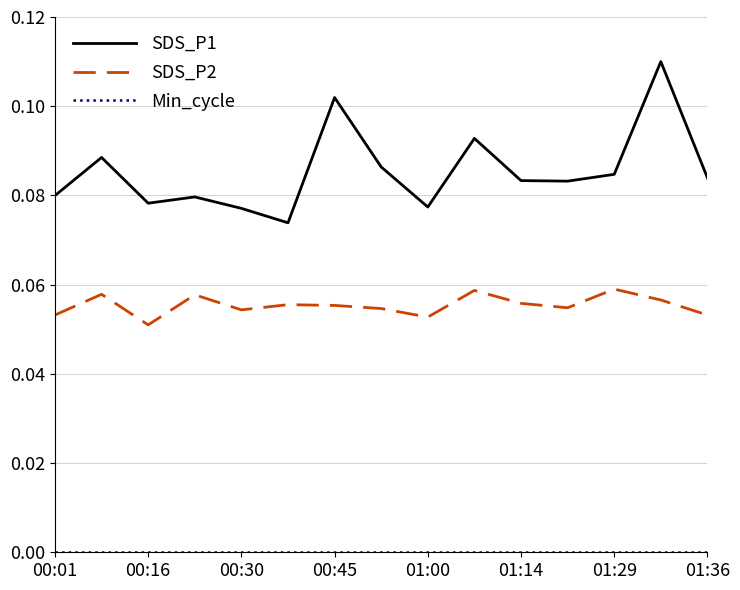

True or false: SDS_P1 and SDS_P2 cross at least once.

False